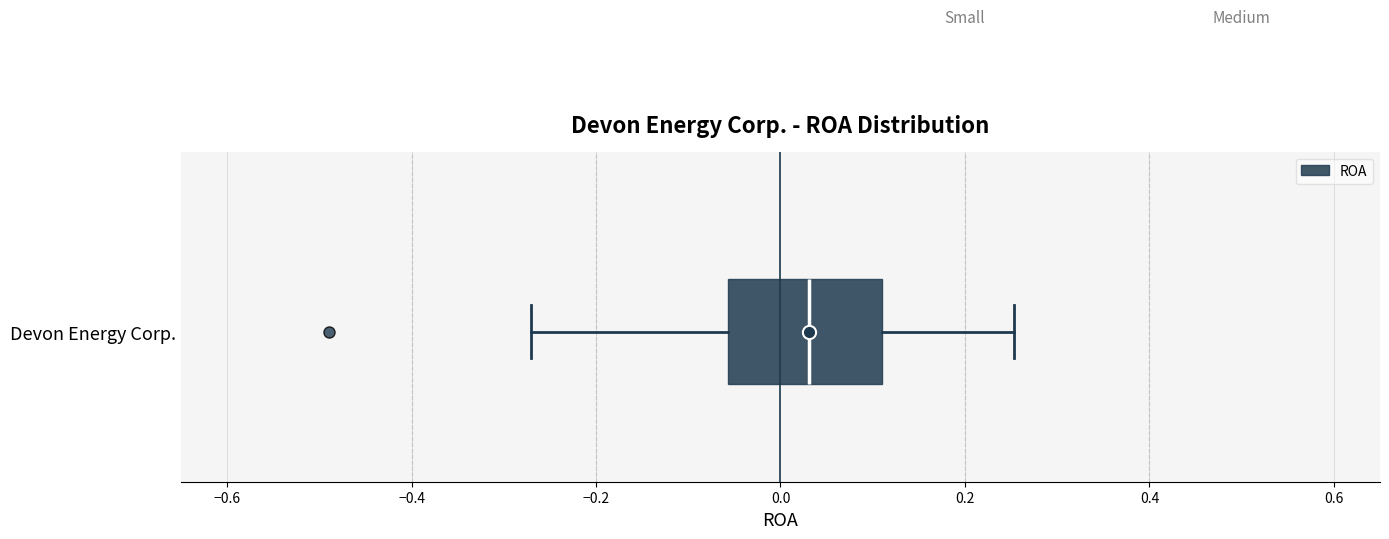

Transcribe this box plot: give where the median line is, the range the box spans, and where the two whiskers end, as read against the x-axis. The values are not printed on the chart, so give them approximately, as read against the axis.

median 0.04, box -0.06 to 0.12, whiskers -0.28 to 0.26